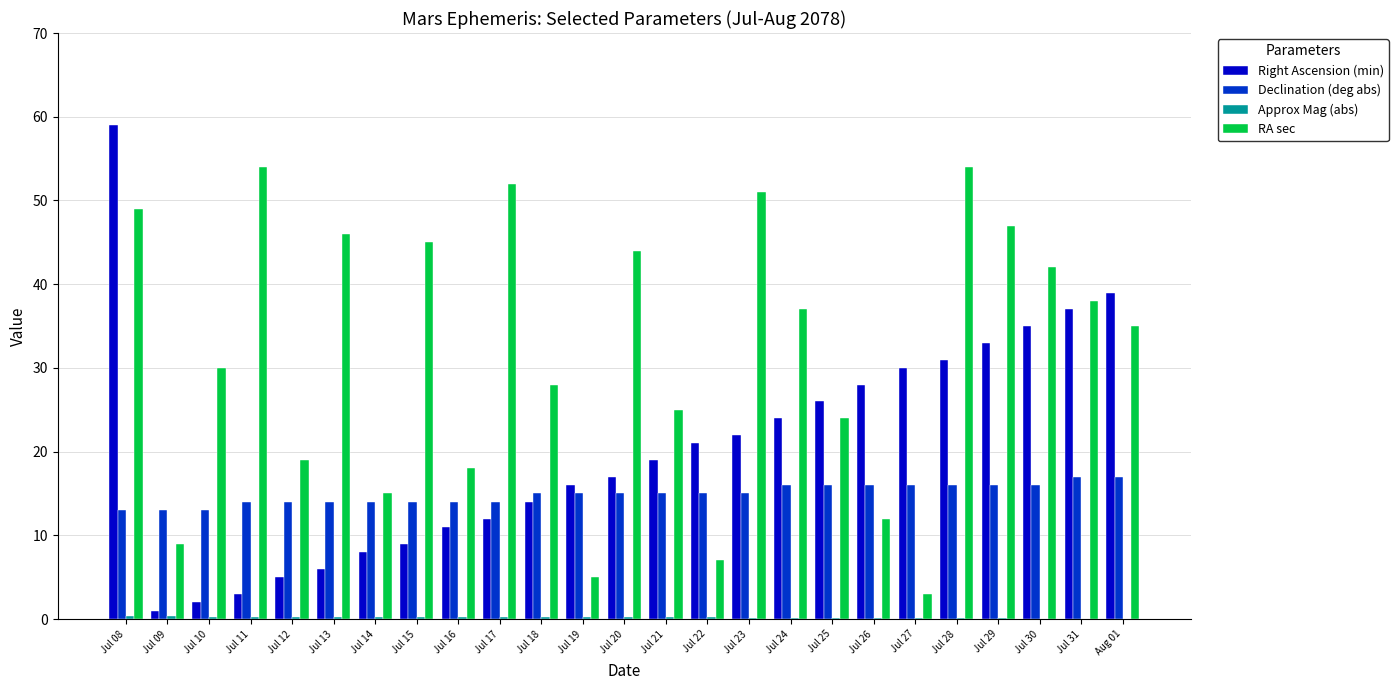

How many series are shown in this chart?

4